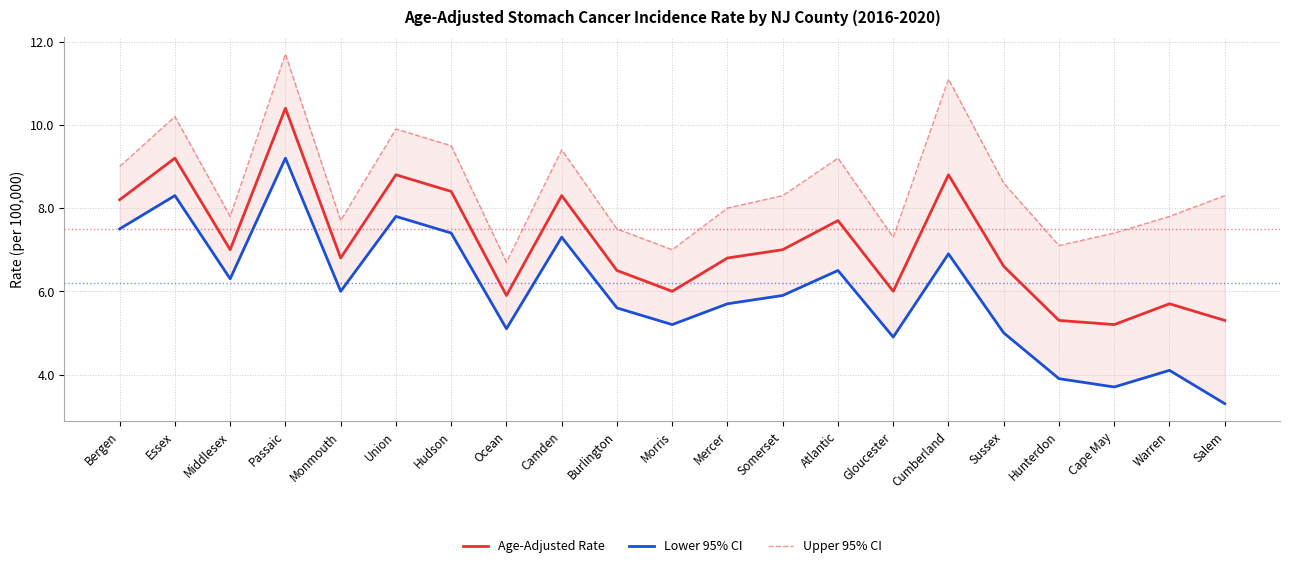

What is the difference between the maximum and minimum values in the Lower 95% CI series?

5.9